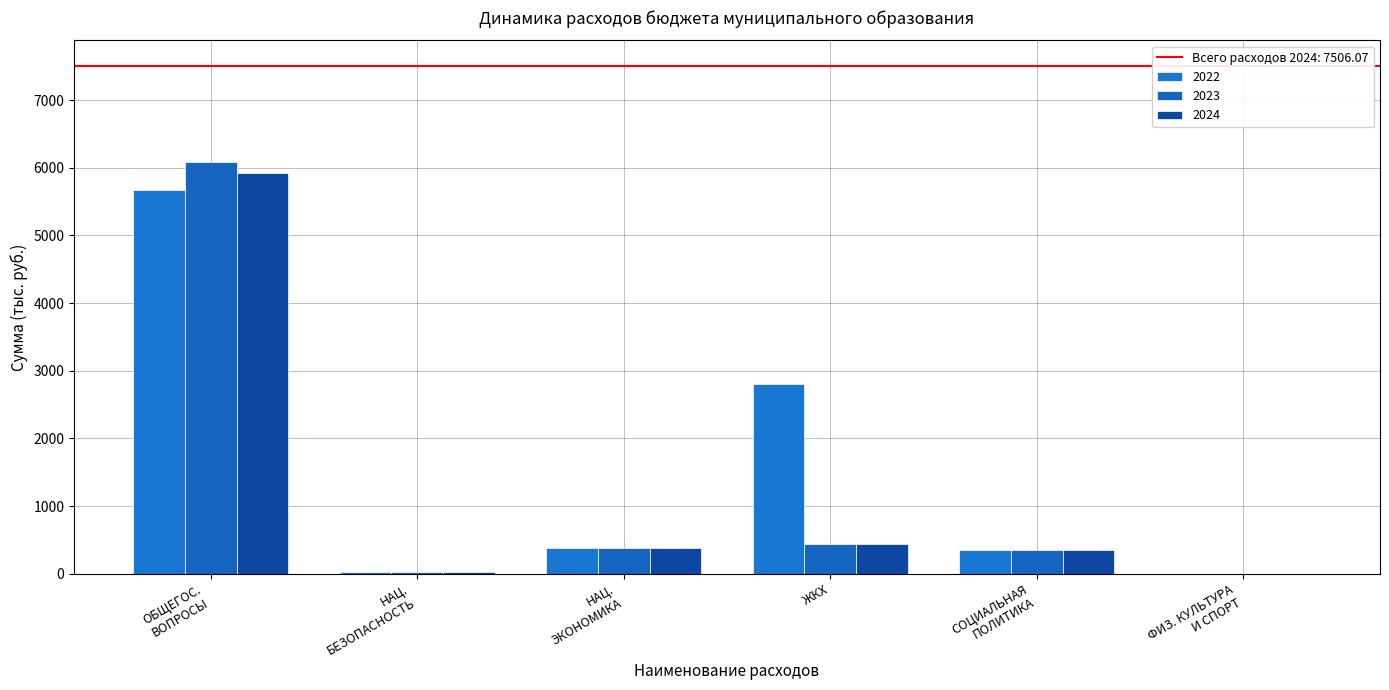

What is the sum of all 2024 values?

7130.8